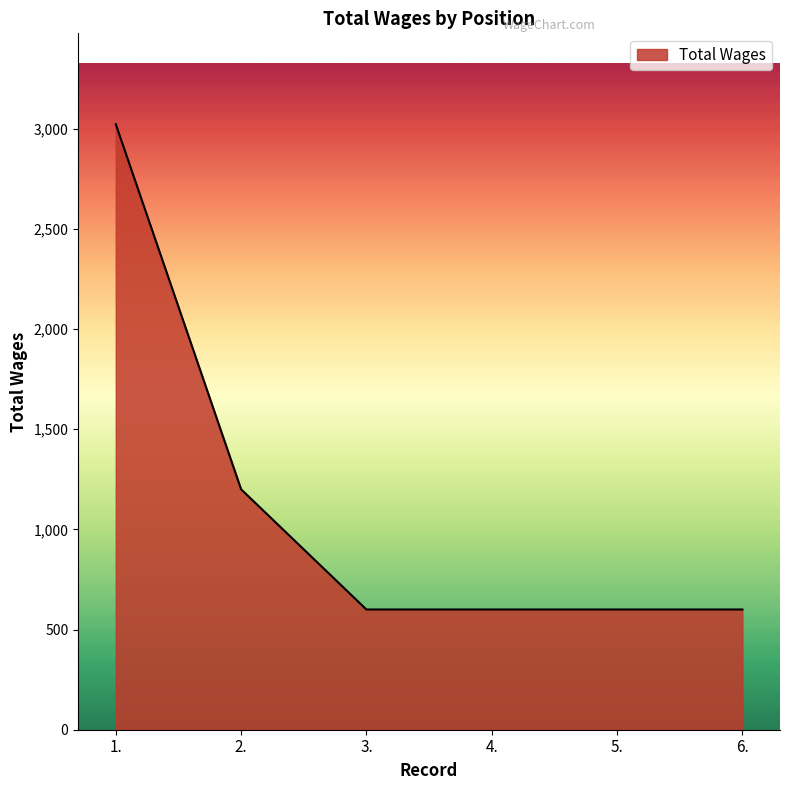

What is the change in value from 2. to 6.?

-600